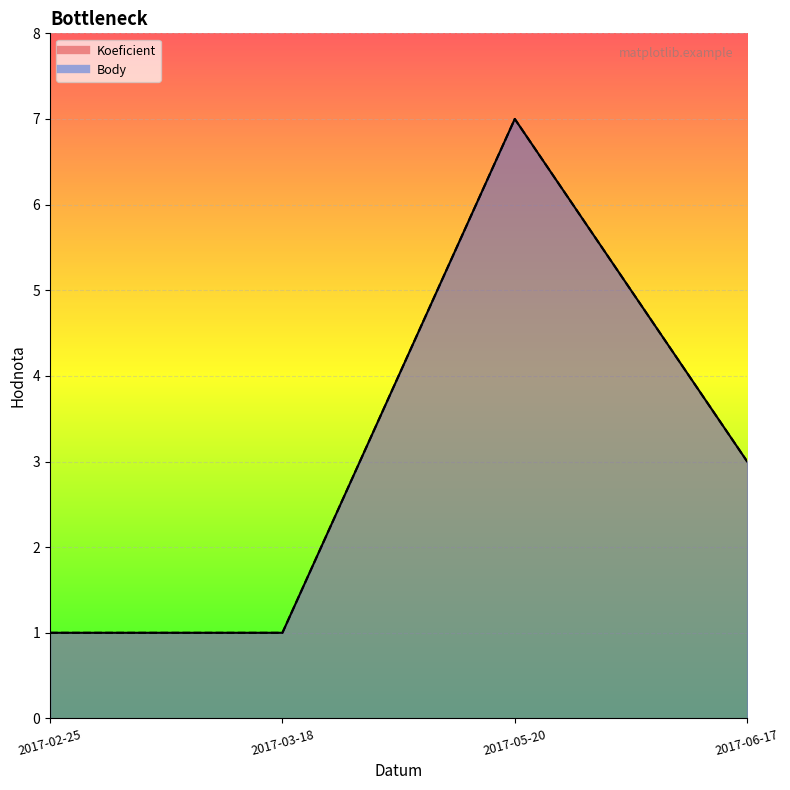

How many lines are shown in the chart?

2